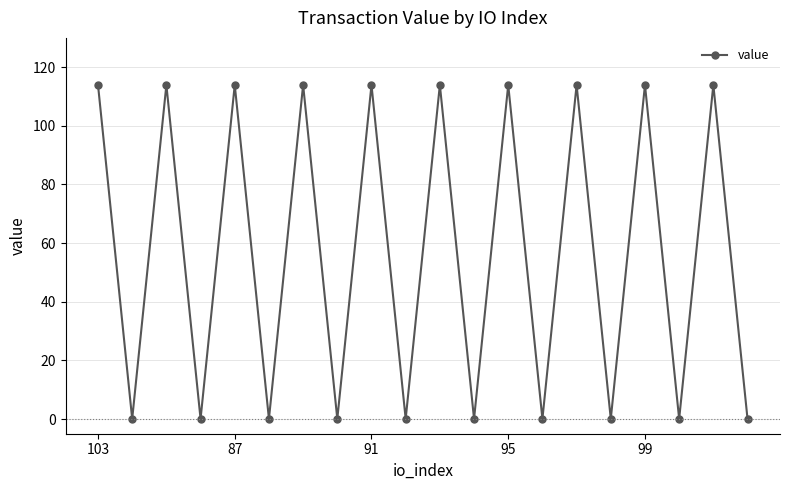

What is the value of the 5th point from the left?

114.0